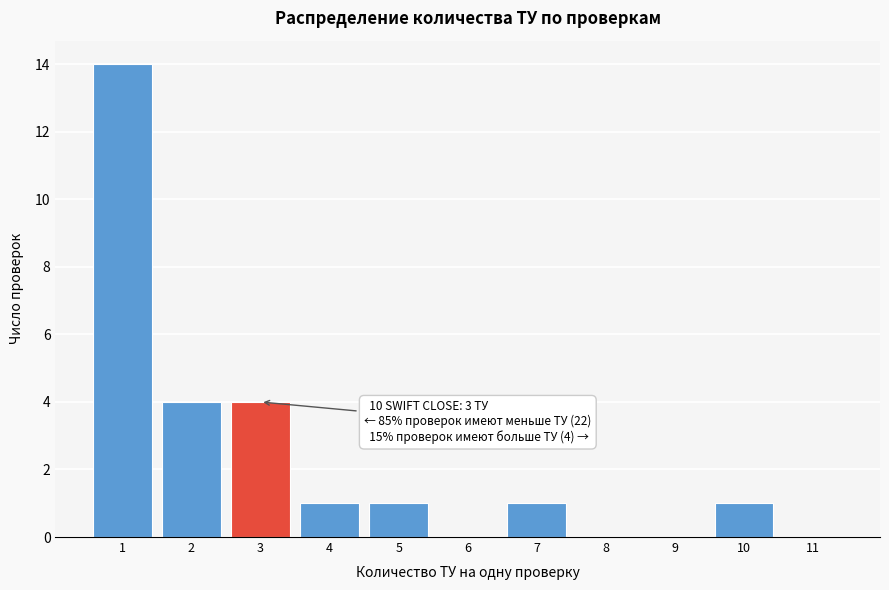

Reading right to left, list all the values displayed in this chart.

11=0	10=1	9=0	8=0	7=1	6=0	5=1	4=1	3=4	2=4	1=14